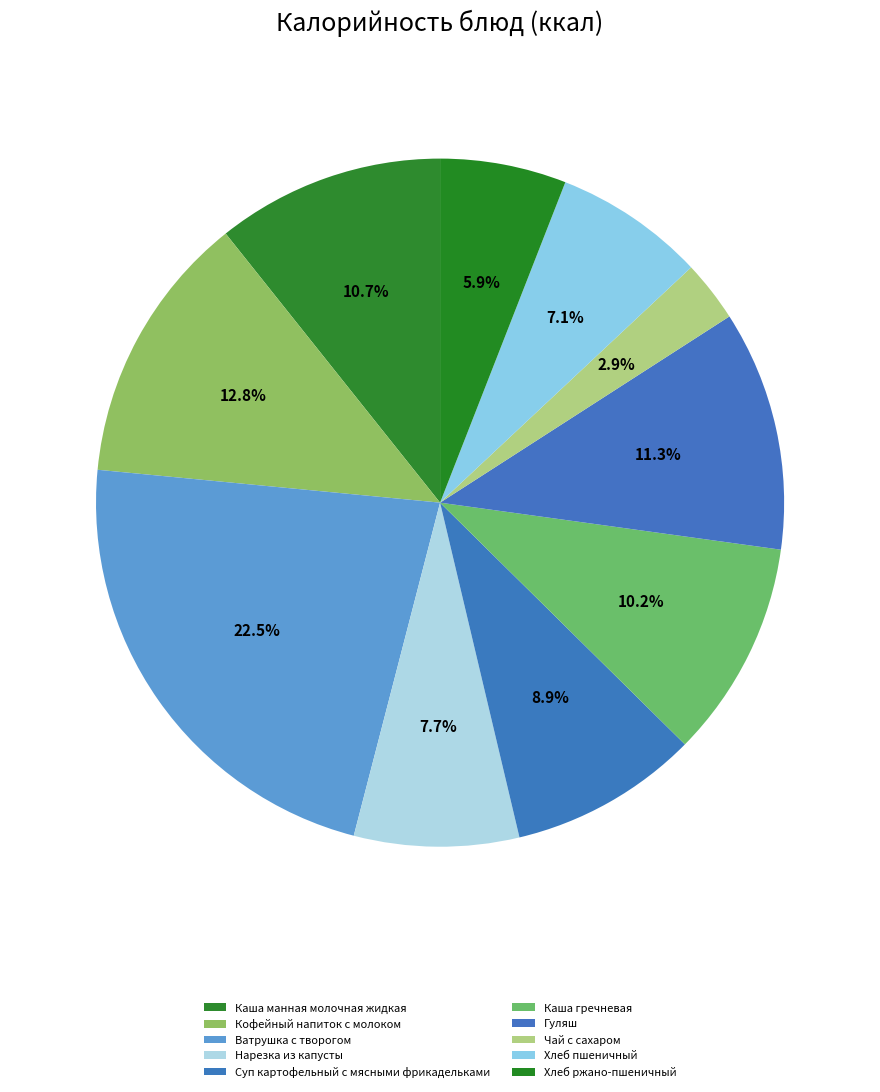

Do Хлеб ржано-пшеничный and Суп картофельный с мясными фрикадельками together represent more than half of the pie?

No